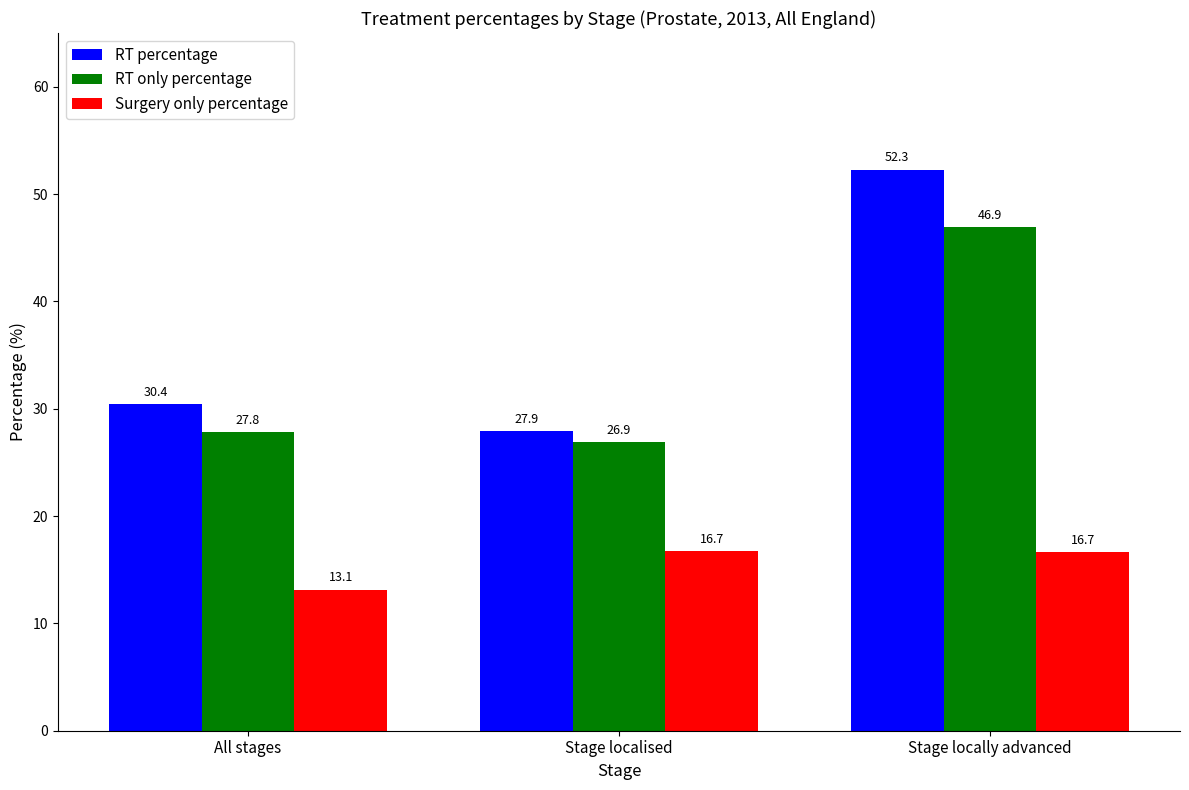

Reading left to right, transcribe all the data shown in this chart.

RT percentage: 30.4	27.9	52.3
RT only percentage: 27.8	26.9	46.9
Surgery only percentage: 13.1	16.7	16.7